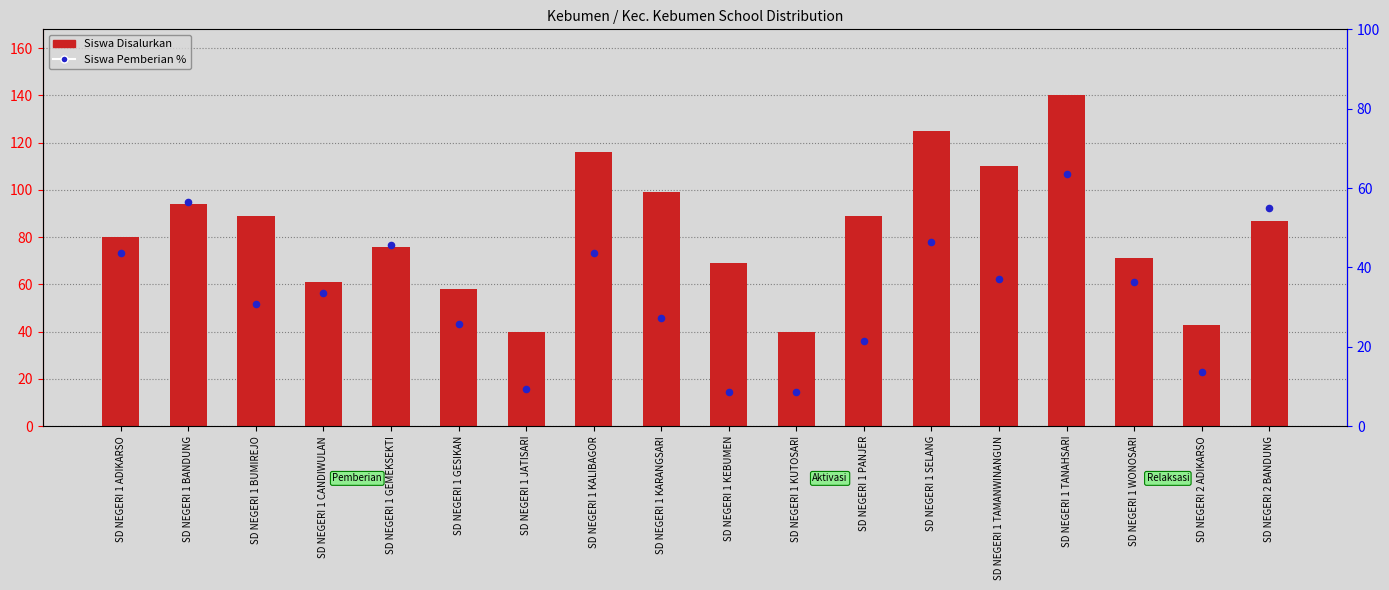

Which series has the largest total across all categories?

Siswa Disalurkan